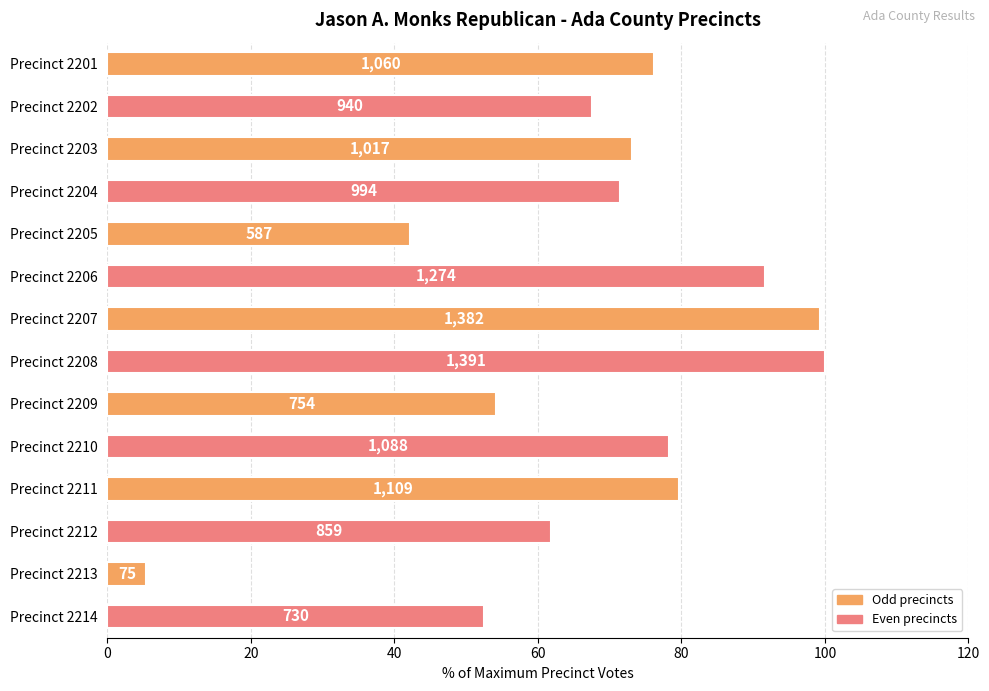

What is the average value?

68.1